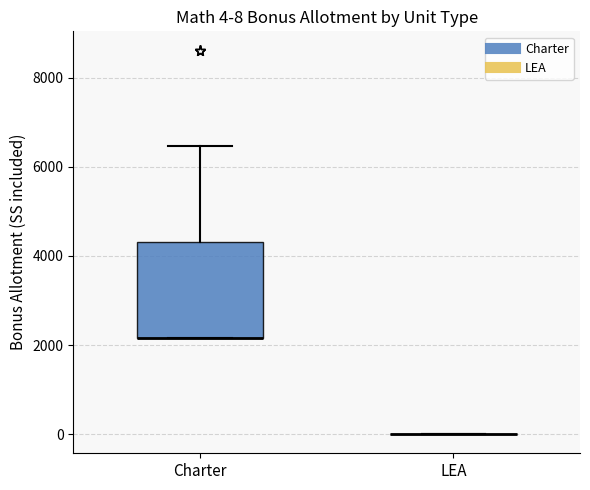

Which box is the tallest, from its lower edge to its upper edge?

Charter